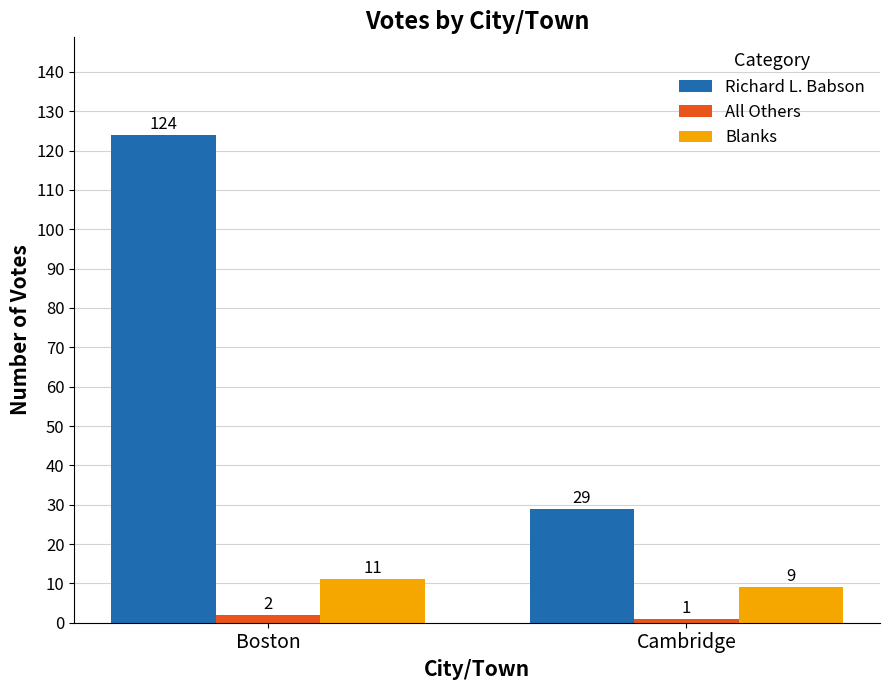

At Boston, list the series in order from smallest to largest.

All Others, Blanks, Richard L. Babson